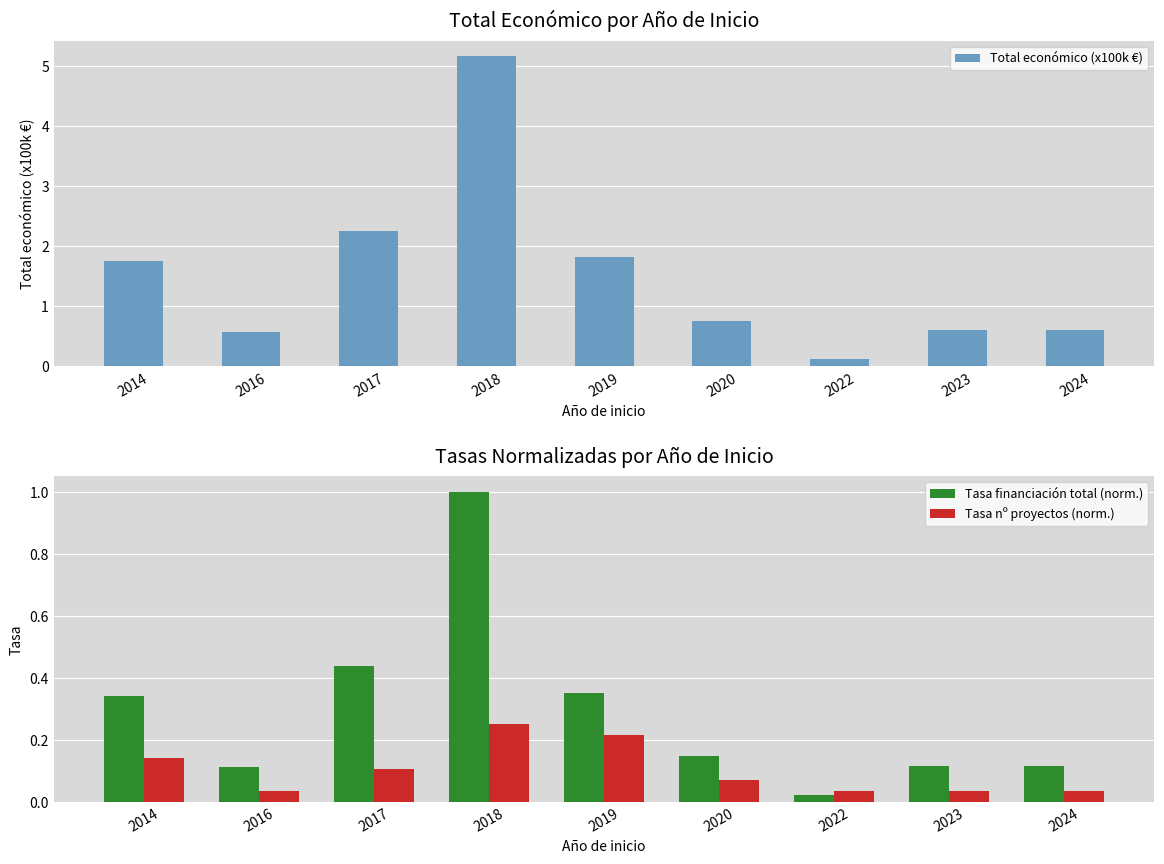

What is the maximum value shown in the chart?

5.2